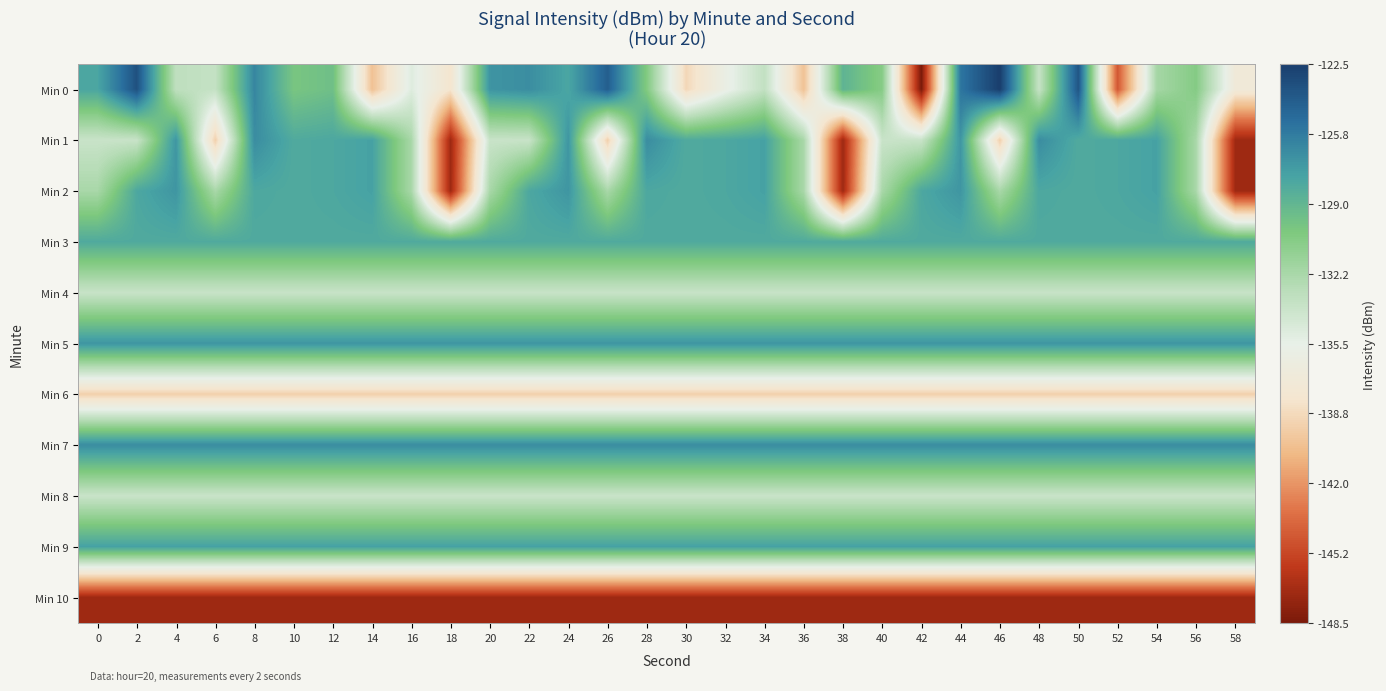

What is the greatest value displayed?

-122.5